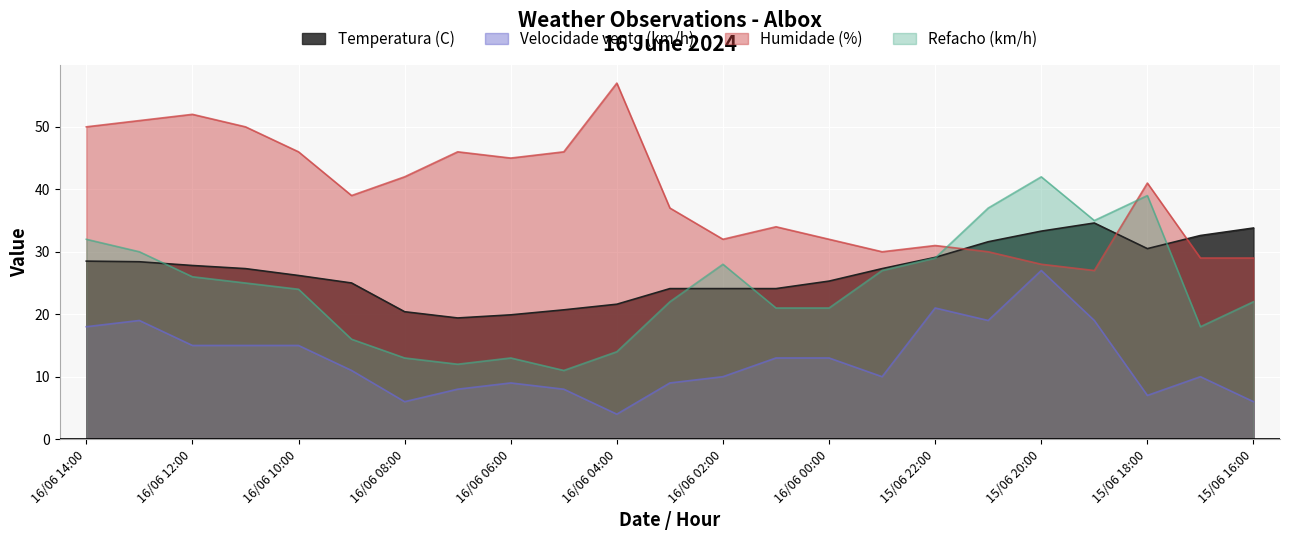

Where is the first local minimum for Humidade (%)?

16/06 09:00